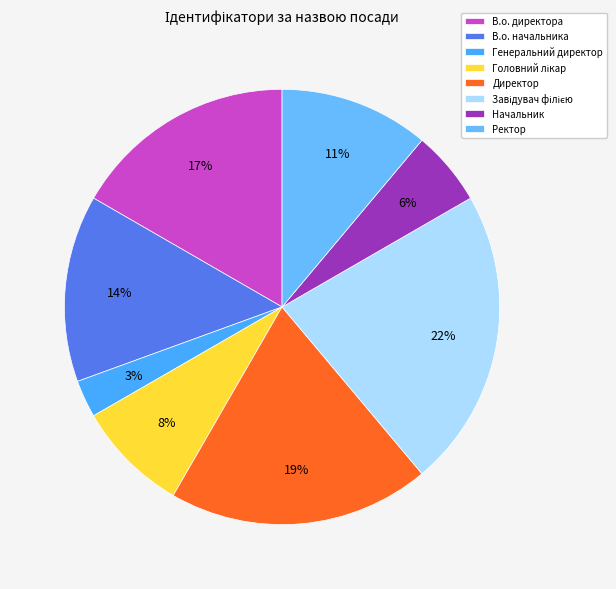

To the nearest percent, what is the combined percentage of В.о. директора and В.о. начальника?

31%